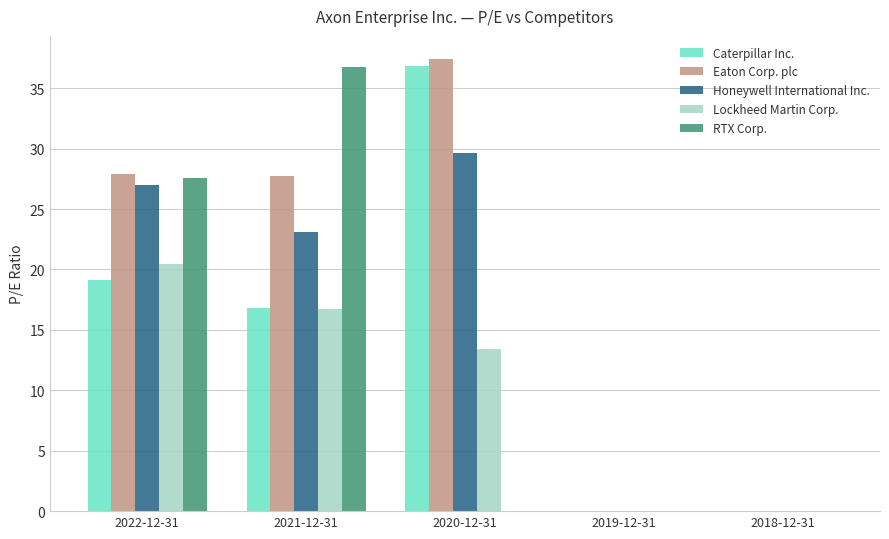

What is the greatest value displayed?

37.5